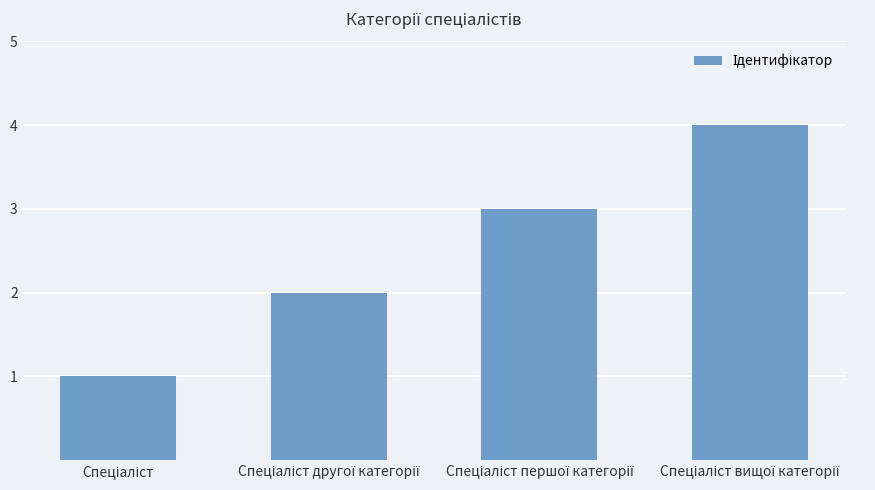

What is the maximum value shown in the chart?

4